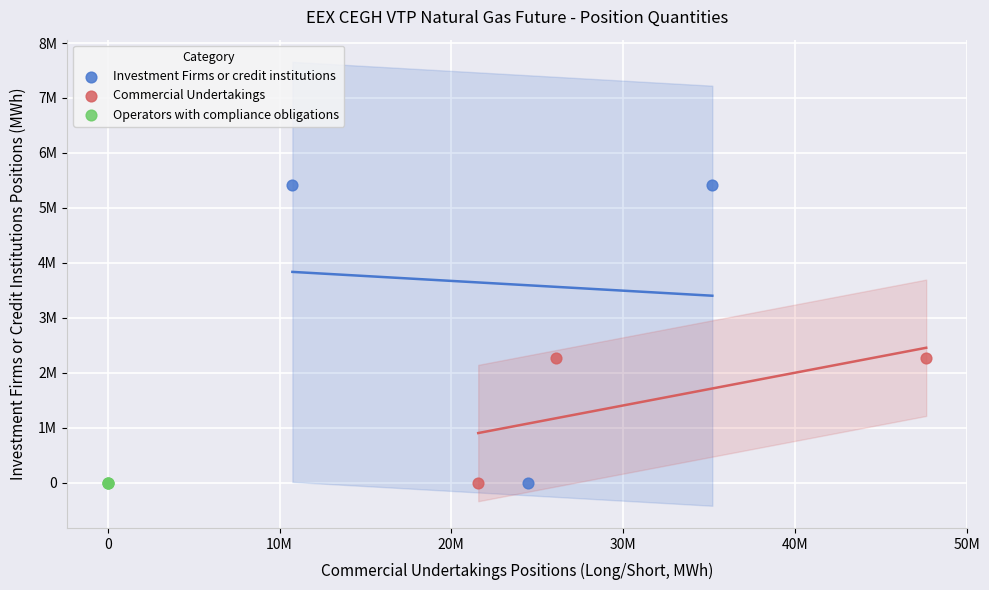

Which series reaches the maximum Y coordinate?

Investment Firms or credit institutions